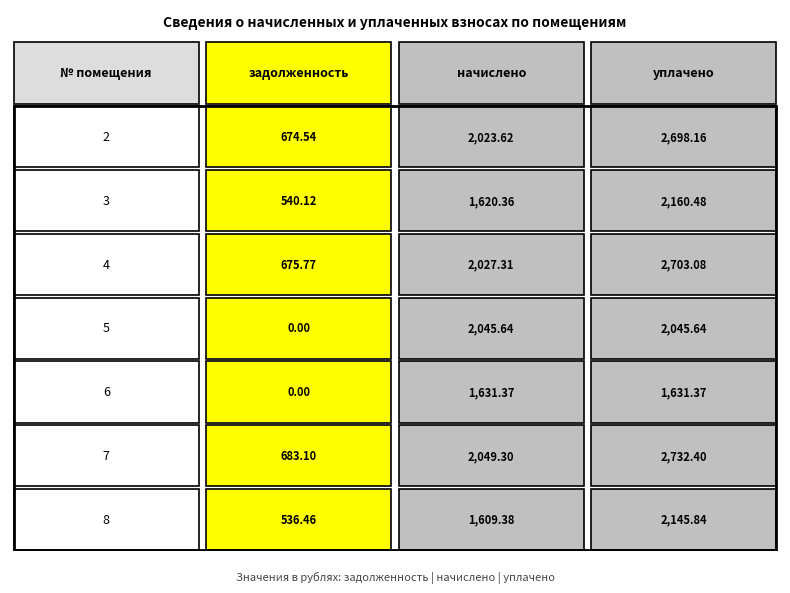

Which series has the widest spread of values?

уплачено